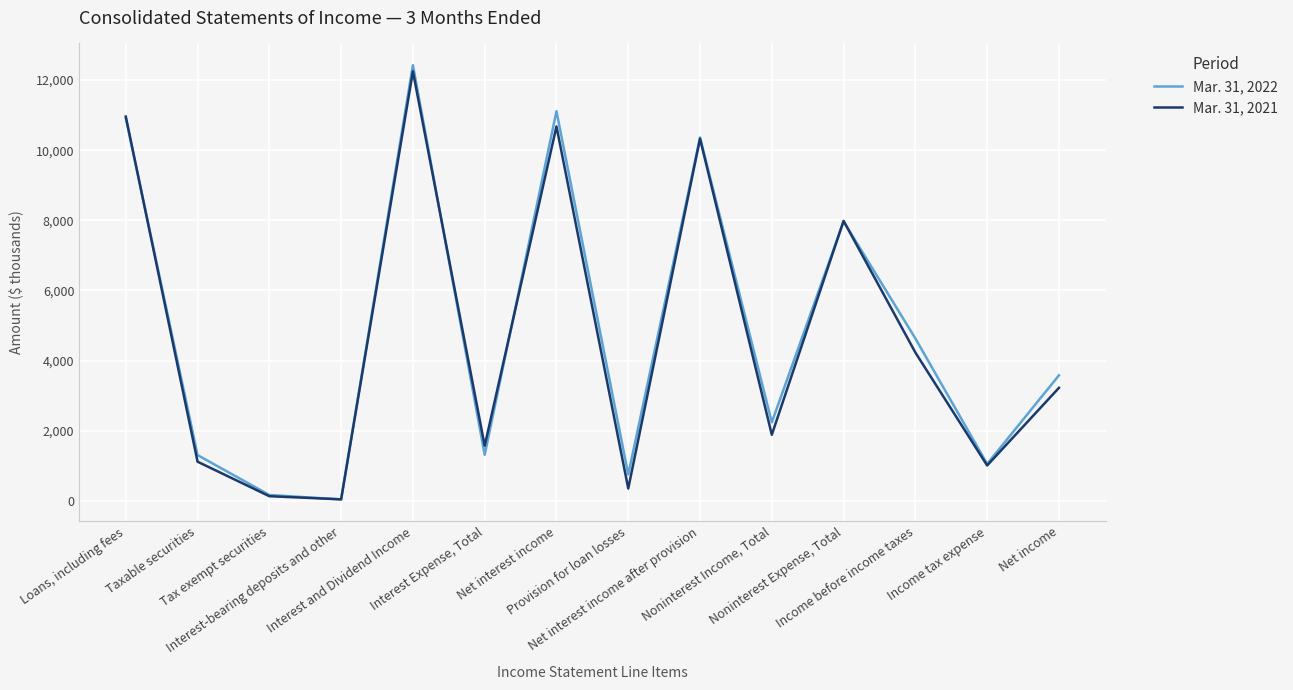

How many lines are shown in the chart?

2